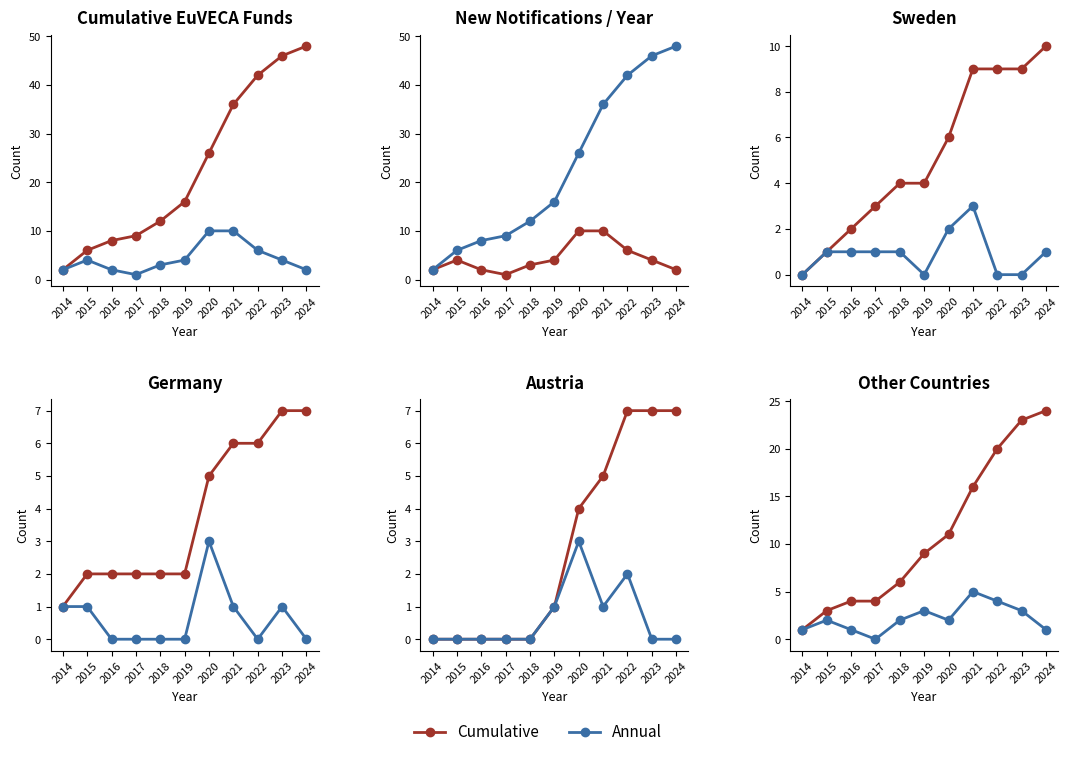

At which label does Cumulative reach its minimum?

2014